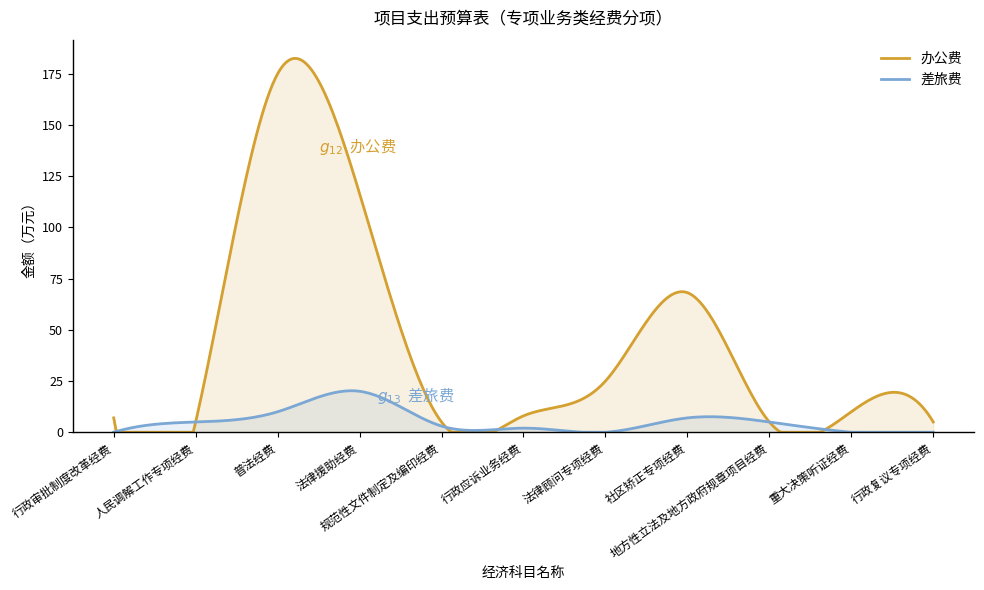

Between 法律顾问专项经费 and 社区矫正专项经费, which series saw the biggest shift?

办公费